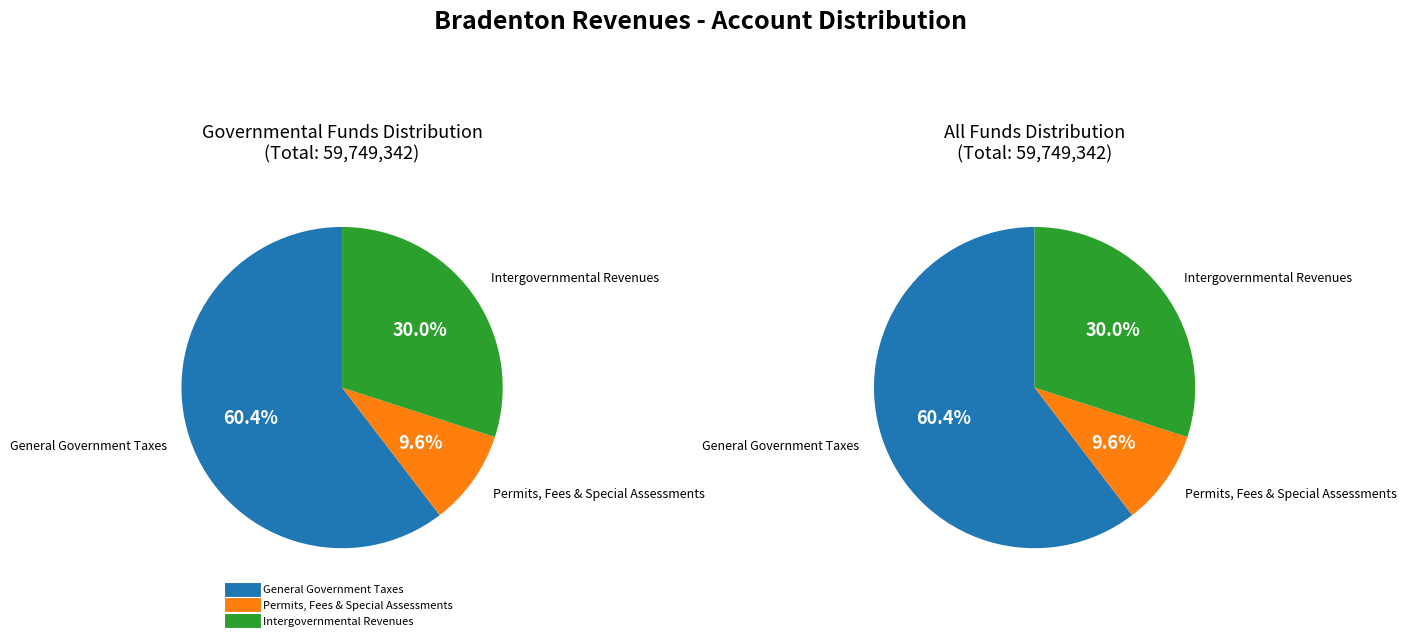

Is it true that Permits, Fees, and Special Assessments is 22% of the pie?

False